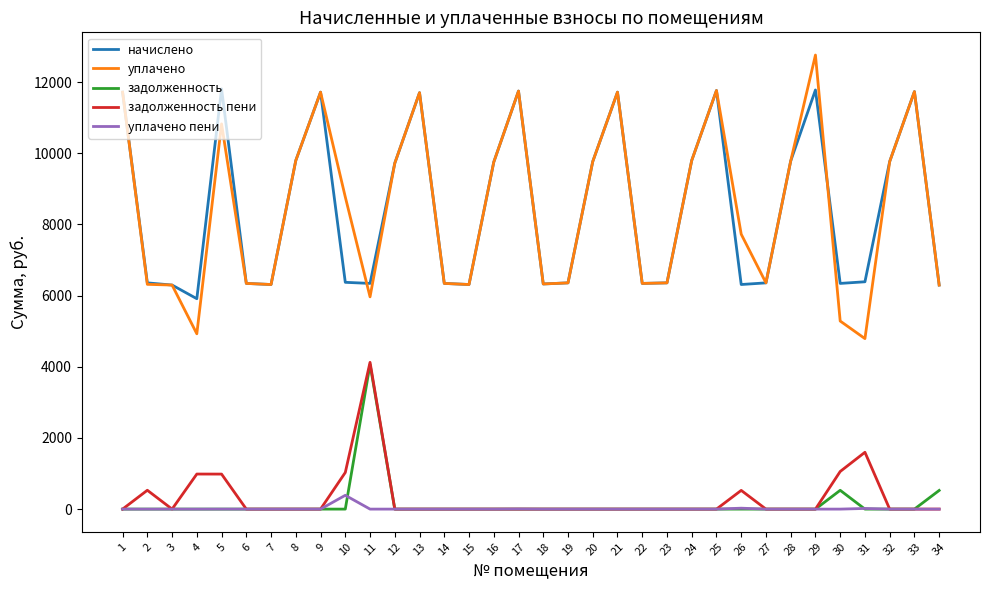

What is the difference between the задолженность пени values at 3 and 10?

1029.3